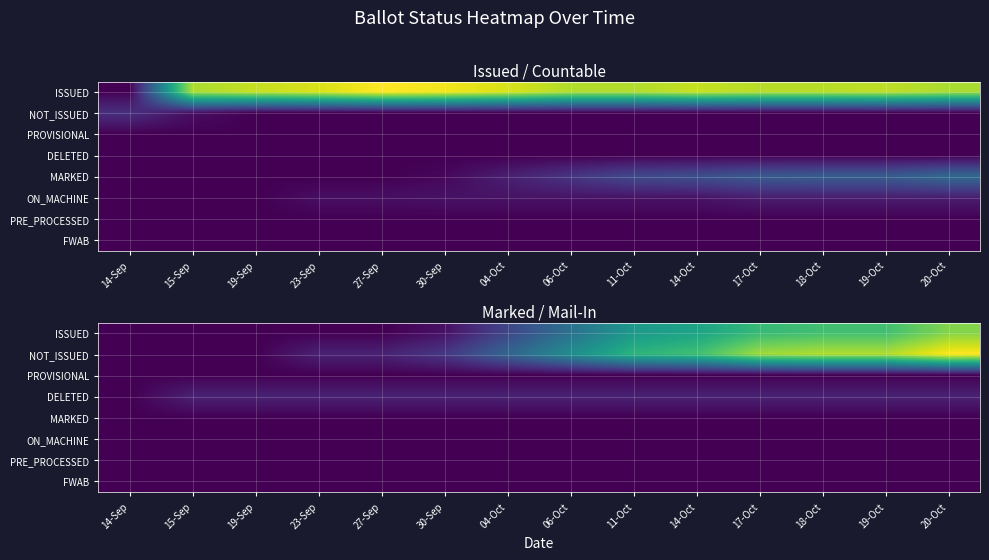

Which category has the highest value across all series?

20-Oct